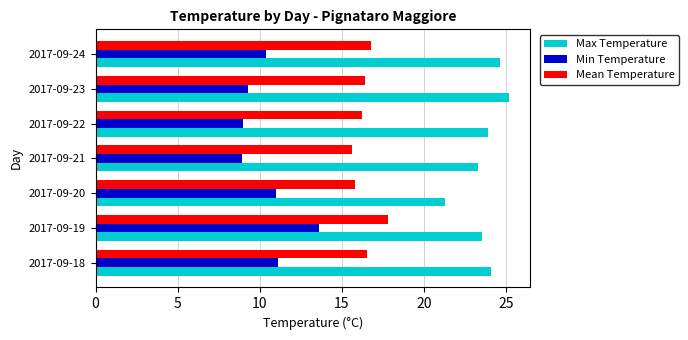

How many categories are shown in the chart?

7